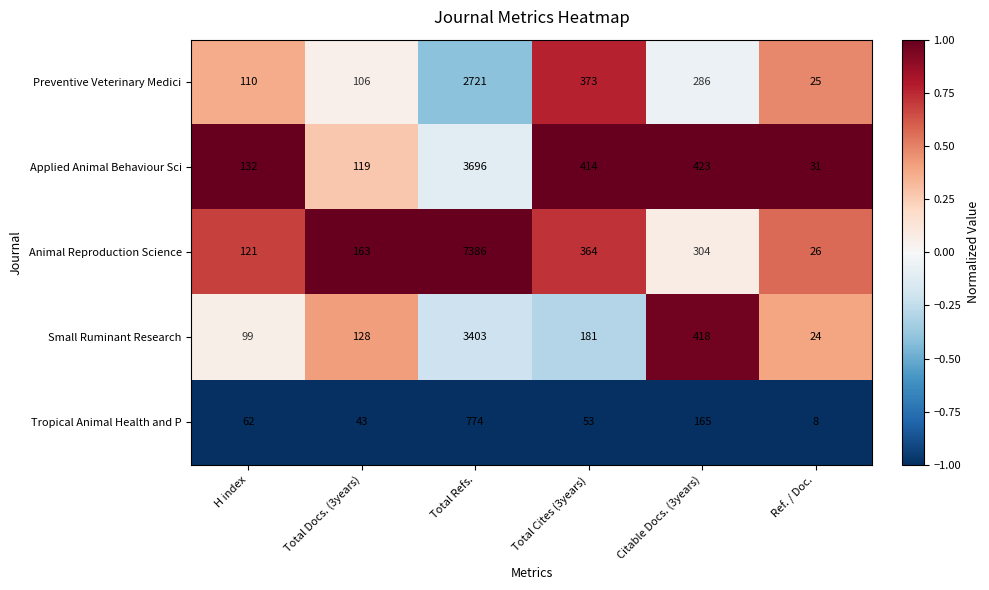

Rank the categories by Animal Reproduction Science value from highest to lowest.

Total Refs., Total Cites (3years), Citable Docs. (3years), Total Docs. (3years), H index, Ref. / Doc.